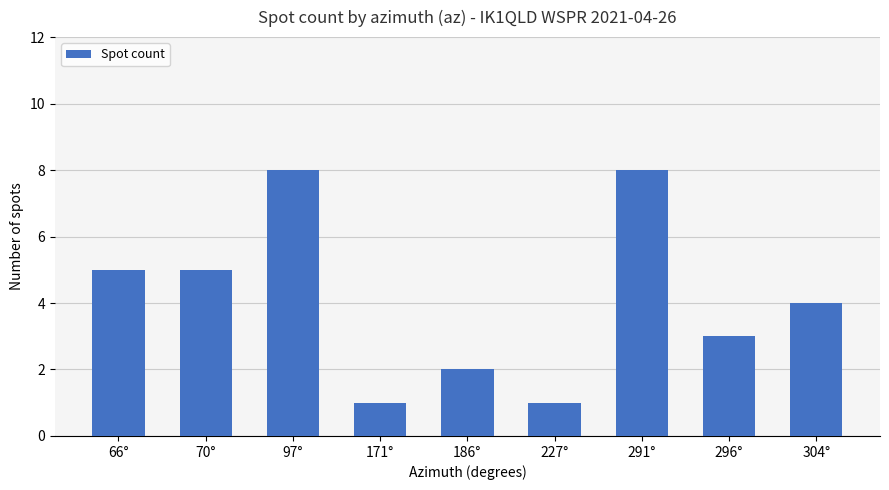

Does the chart contain stacked bars?

No